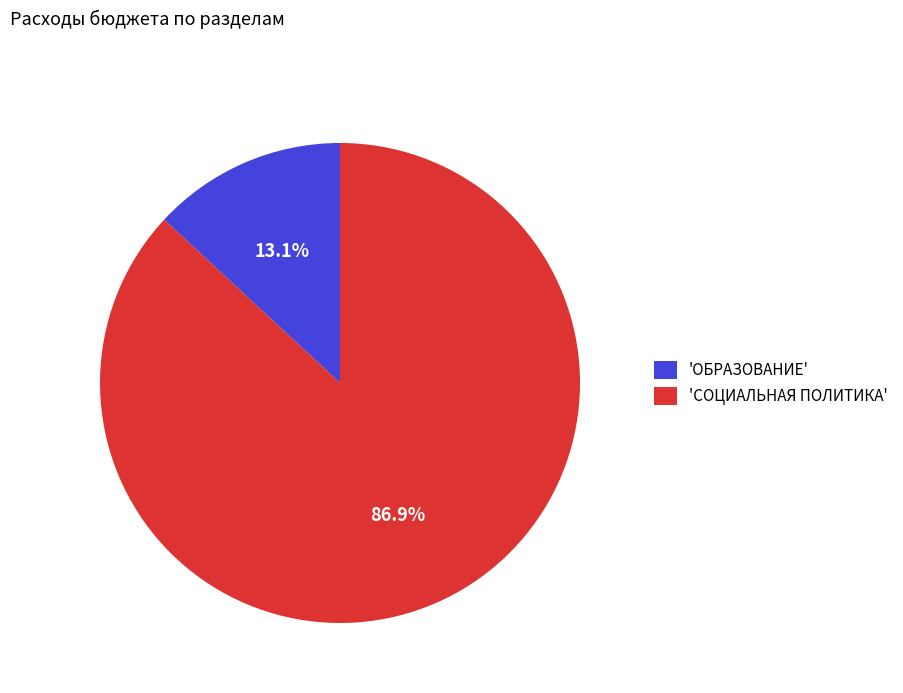

What portion of the pie excludes 'ОБРАЗОВАНИЕ'?

86.9%